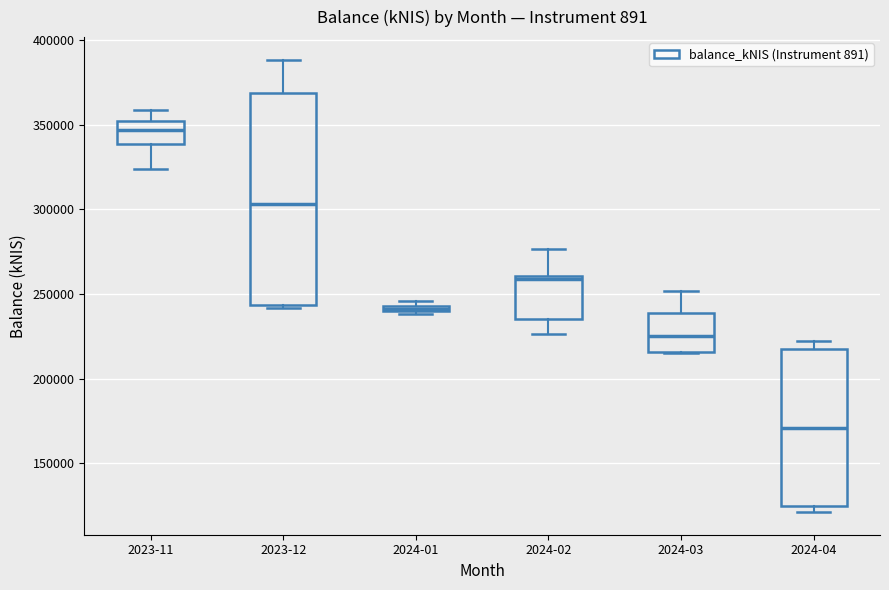

Which box has the highest median line?

2023-11